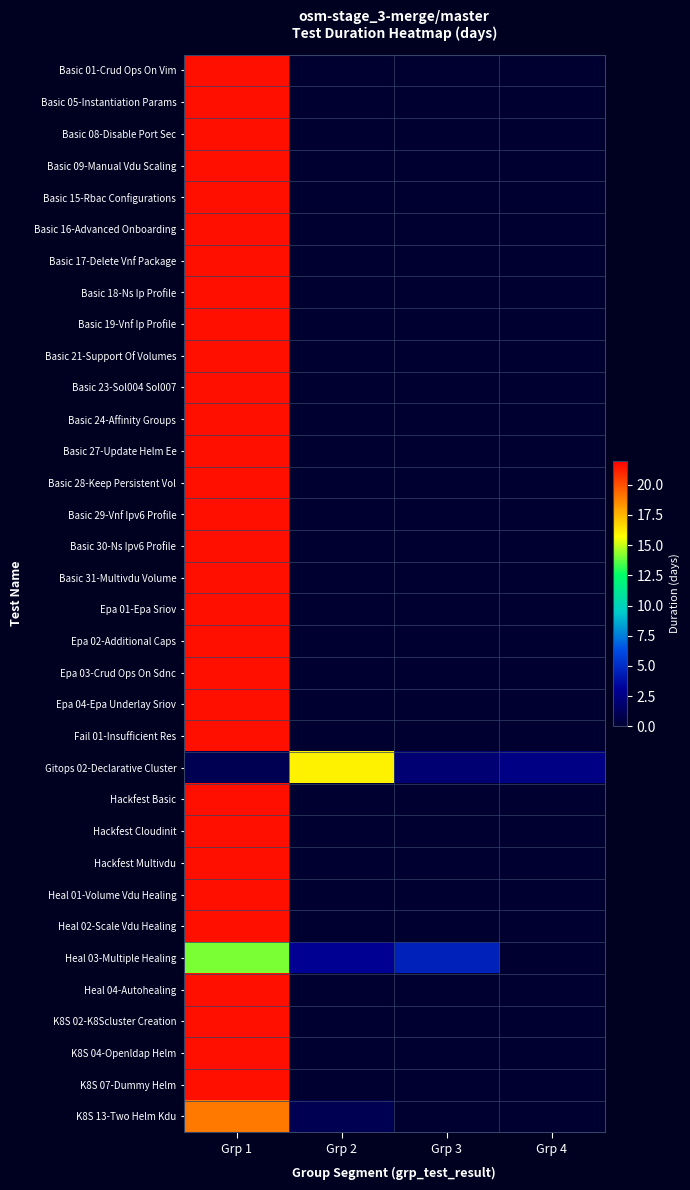

At which label is Heal 04-Autohealing closest to 21?

Grp 1